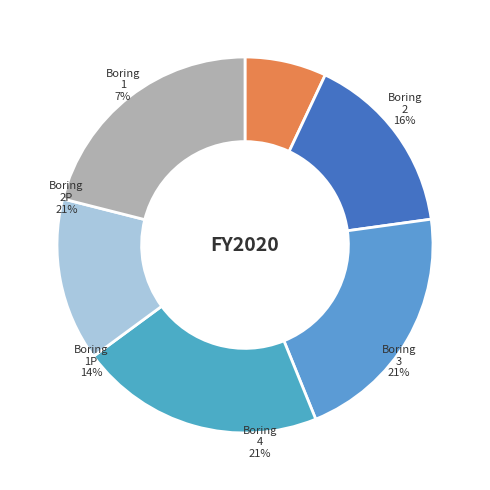

Does 3 account for over 50% of the chart?

No